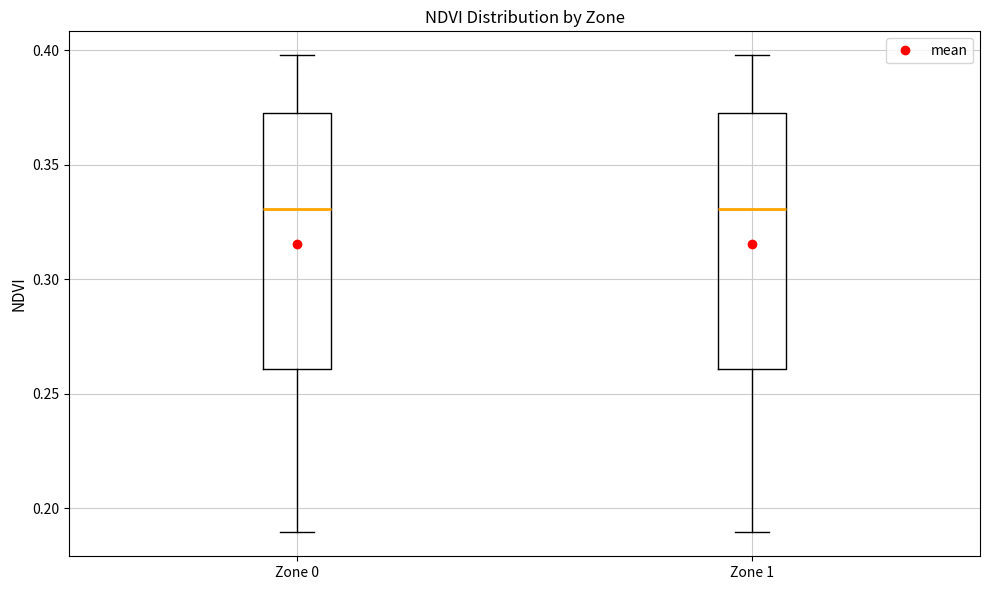

Where does the median line of the box for Zone 0 sit on the y-axis? The values are not printed on the chart, so give them approximately, as read against the axis.

0.330